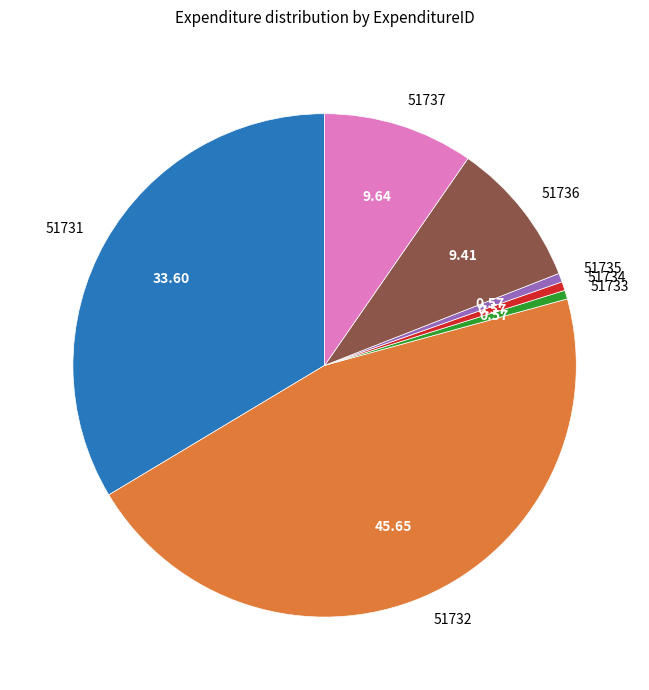

True or false: 51731 accounts for 34% of the total.

True